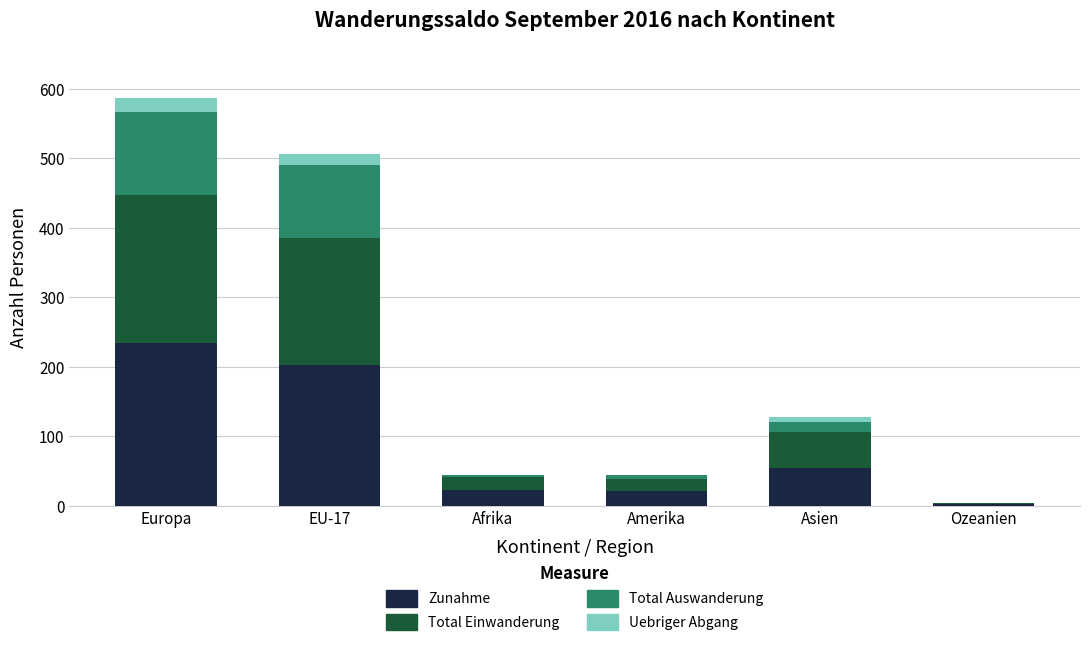

Is it true that Zunahme equals 21 at Amerika?

True